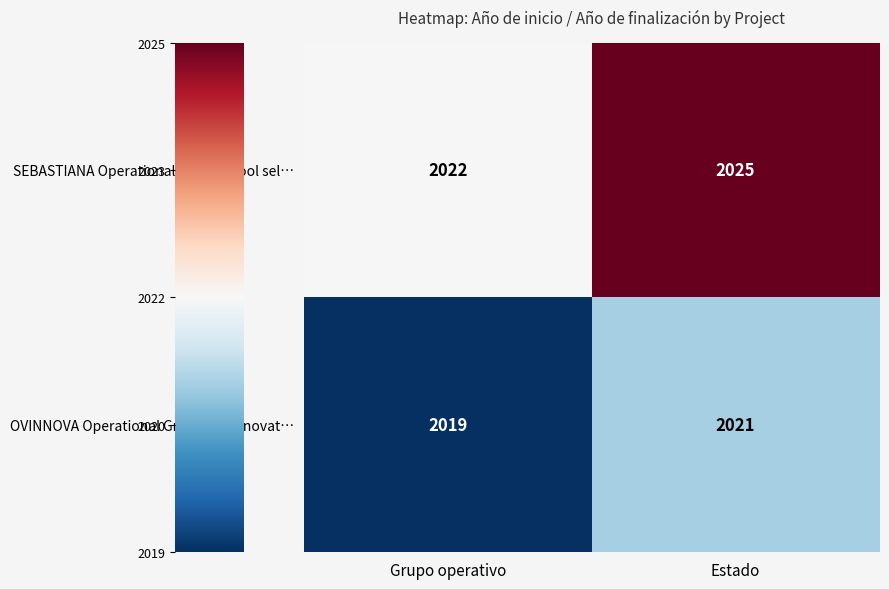

Read the OVINNOVA Operational Group: An innovat… value at Estado.

2021